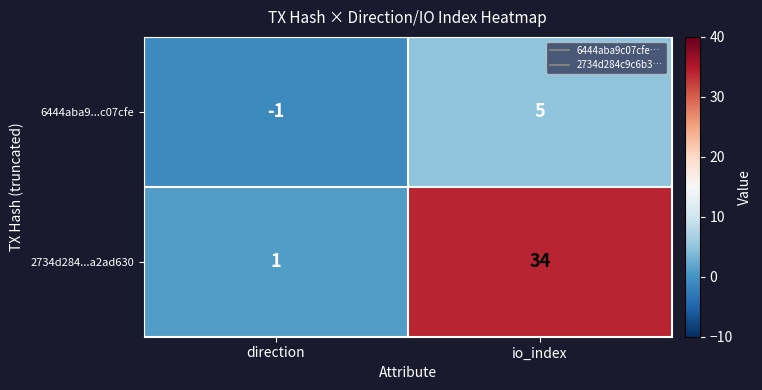

What is the average value of the 2734d284...a2ad630 series?

18